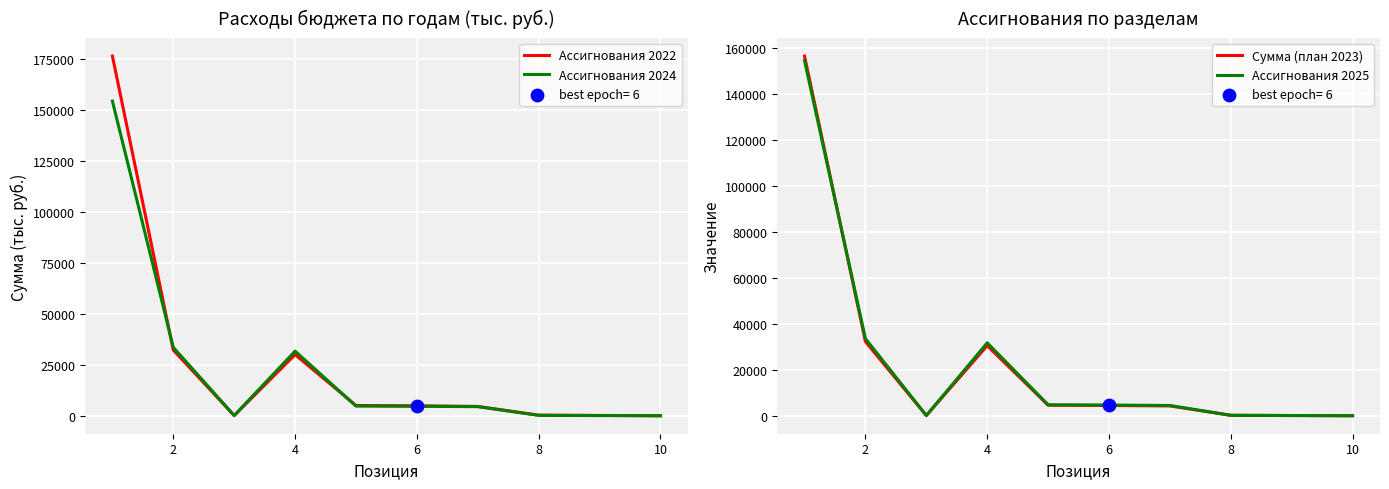

Which series reaches the minimum Y coordinate?

Ассигнования 2022